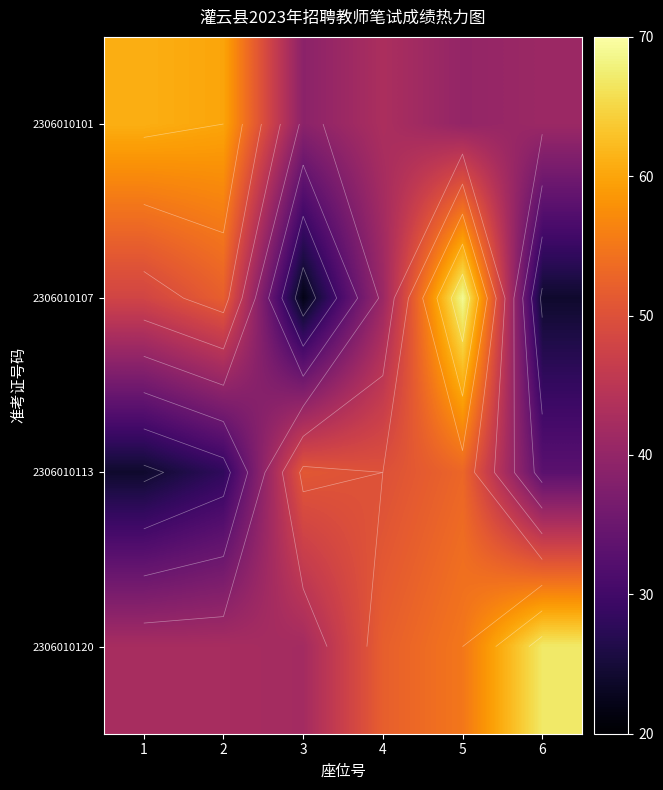

At which label is 2306010107 closest to 45?

1